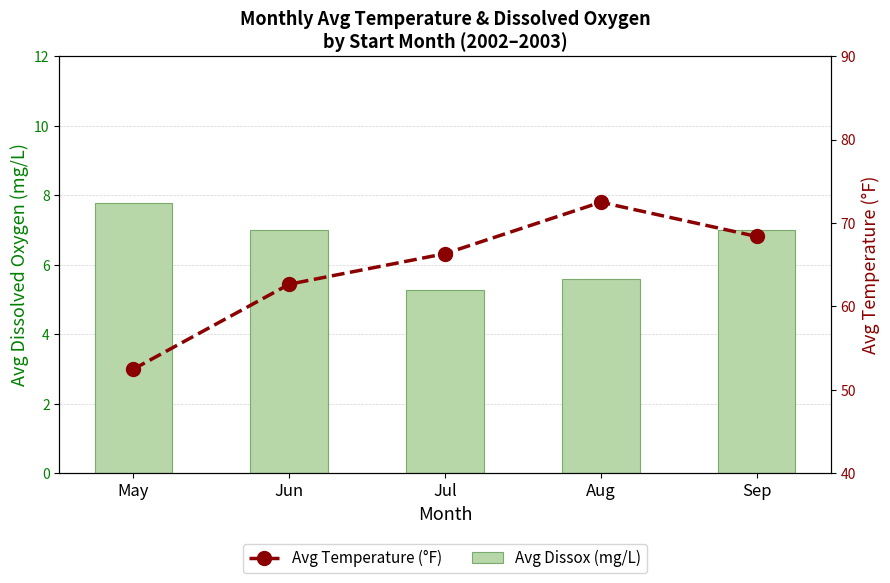

Between May and Jun, which is larger?

May